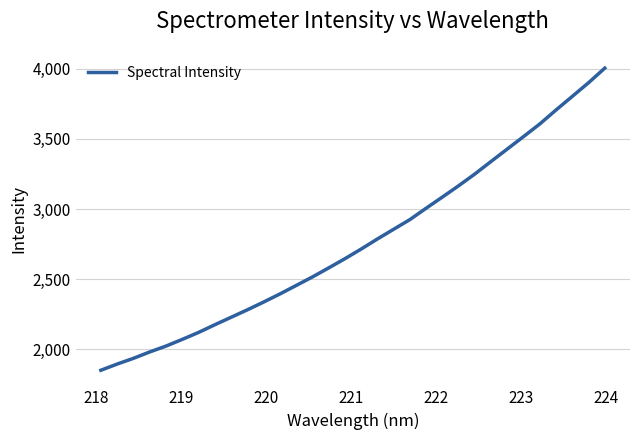

What is the difference between the maximum and minimum values?

2151.7